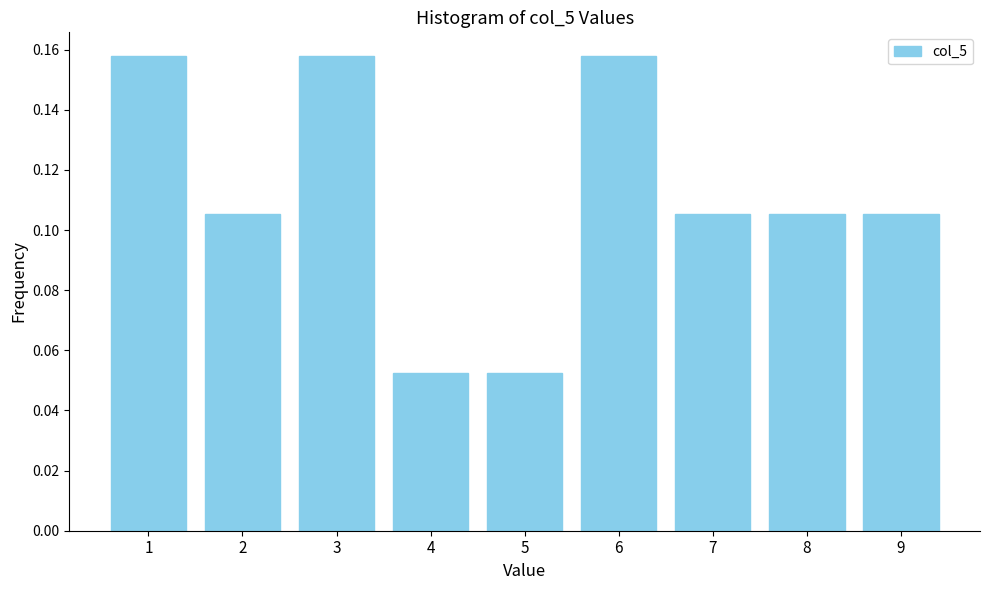

Count the values in the range 0 to 1.

9